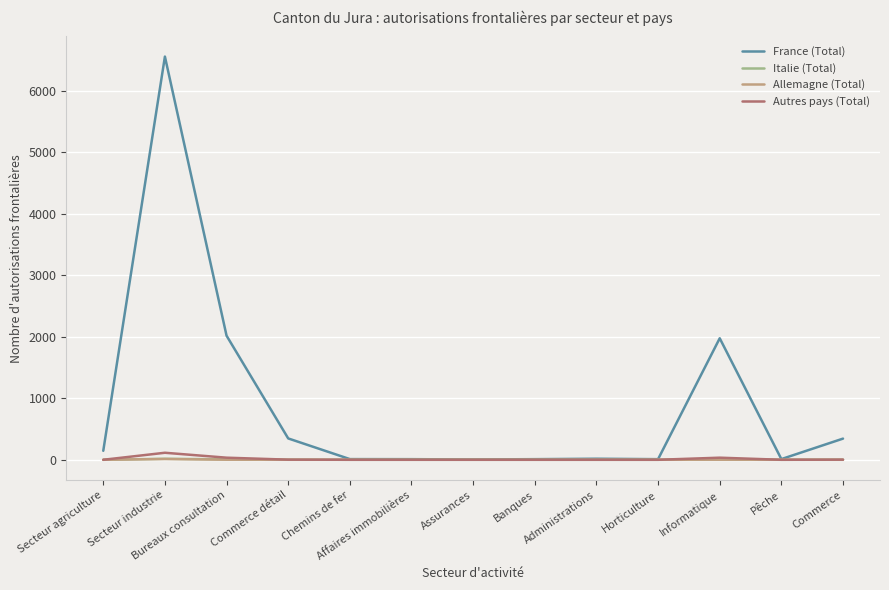

What is the maximum value shown in the chart?

6554